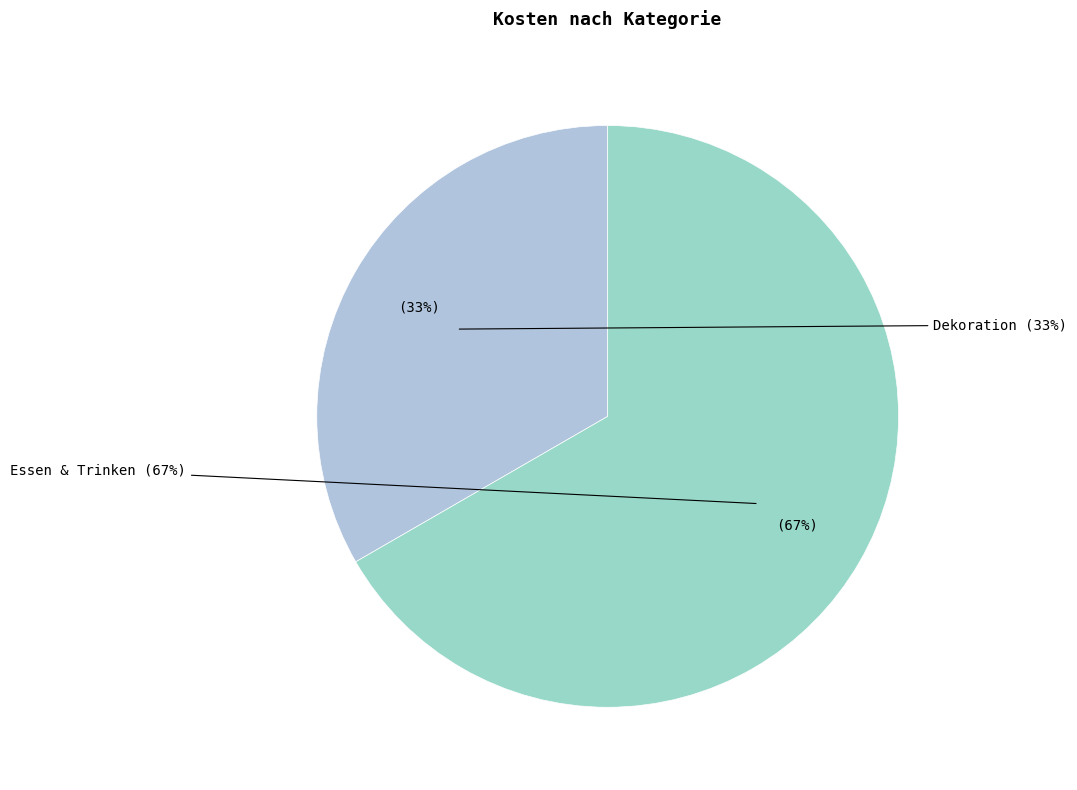

To the nearest percent, what is the combined percentage of Essen & Trinken and Dekoration?

100%